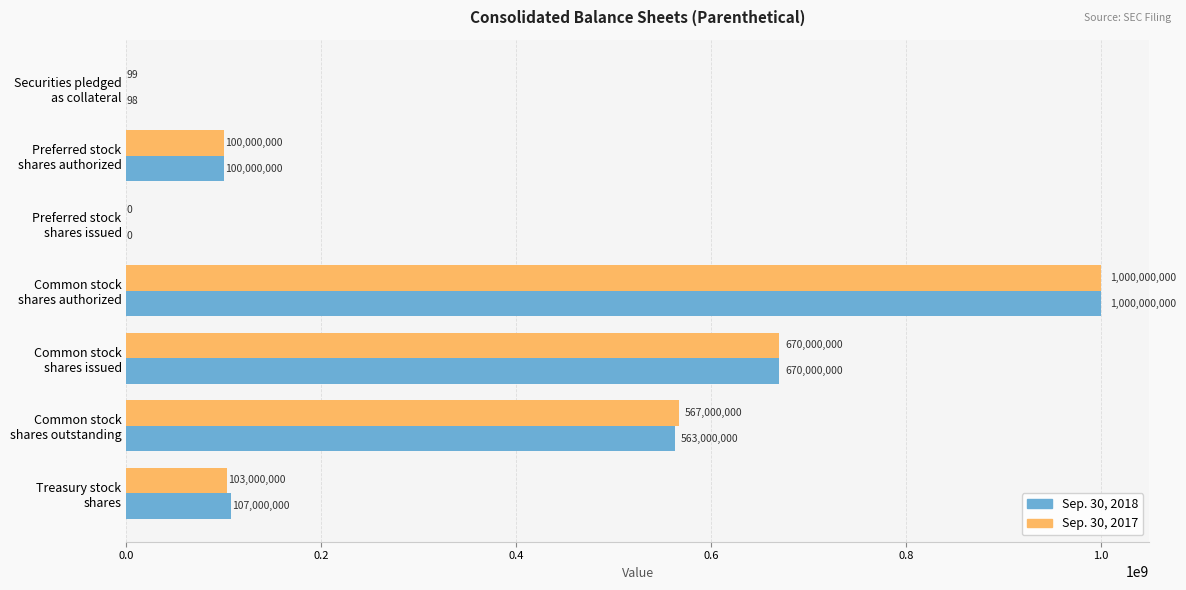

What is the maximum value shown in the chart?

1000000000